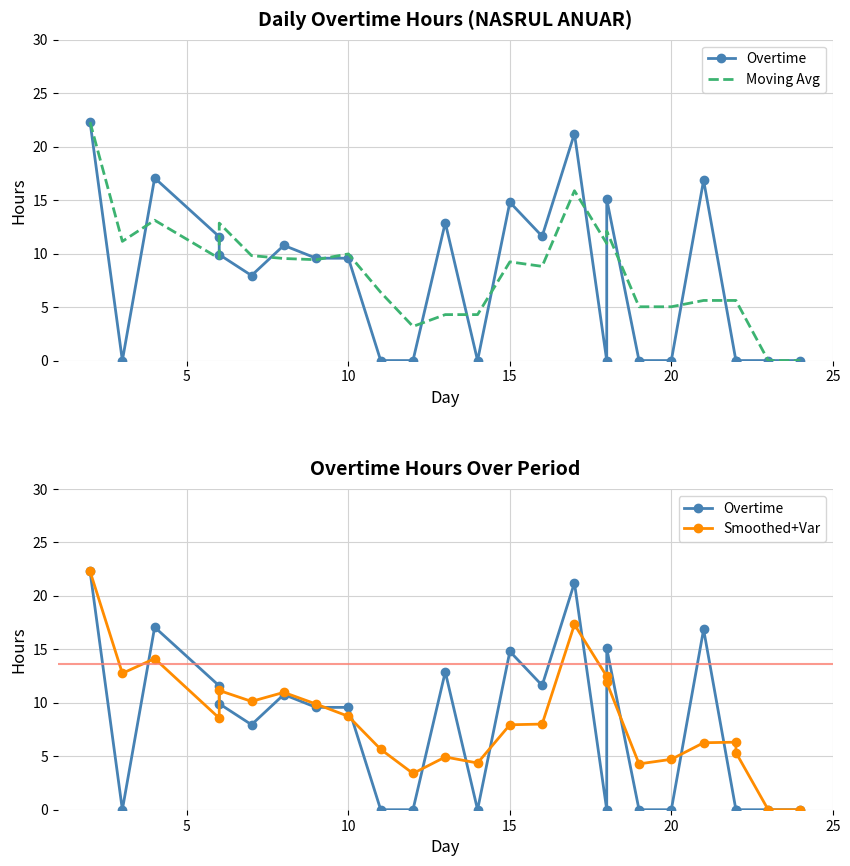

Is it true that Overtime equals 0.0 at 22?

True